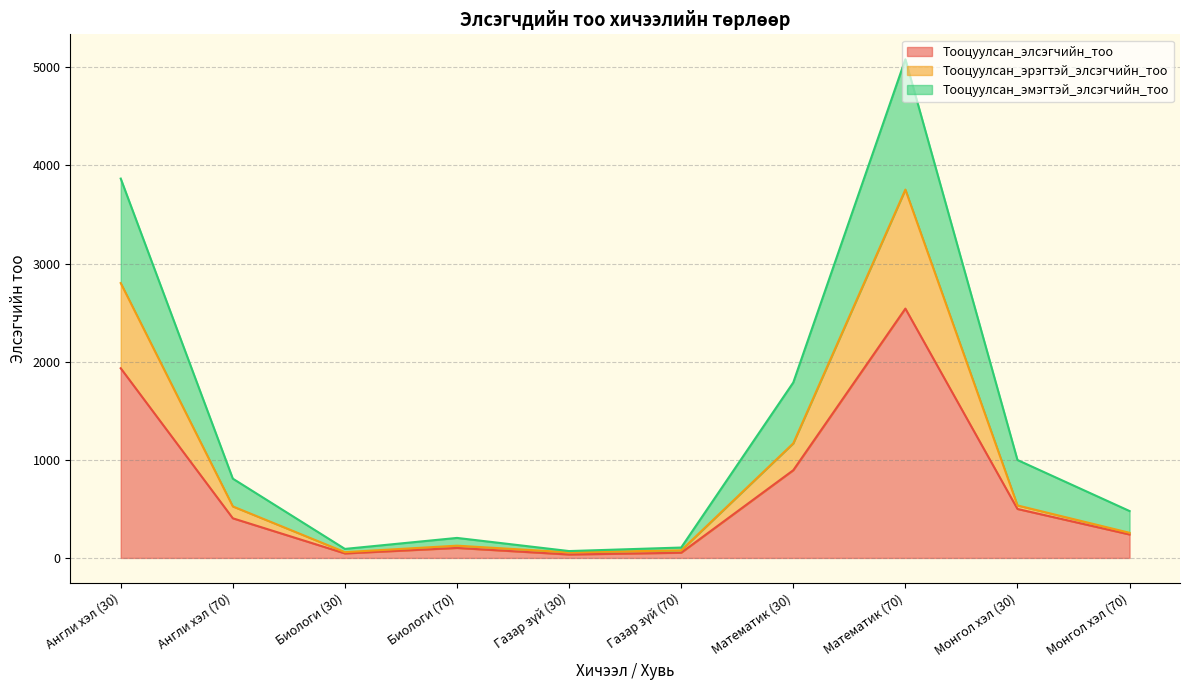

What are all the series names shown in the legend?

Тооцуулсан_элсэгчийн_тоо, Тооцуулсан_эрэгтэй_элсэгчийн_тоо, Тооцуулсан_эмэгтэй_элсэгчийн_тоо